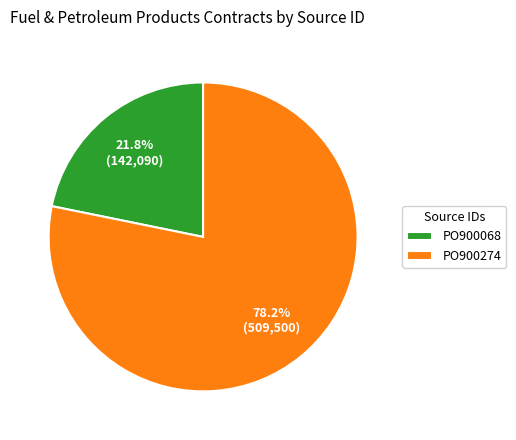

To the nearest percent, what is the combined percentage of PO900274 and PO900068?

100%